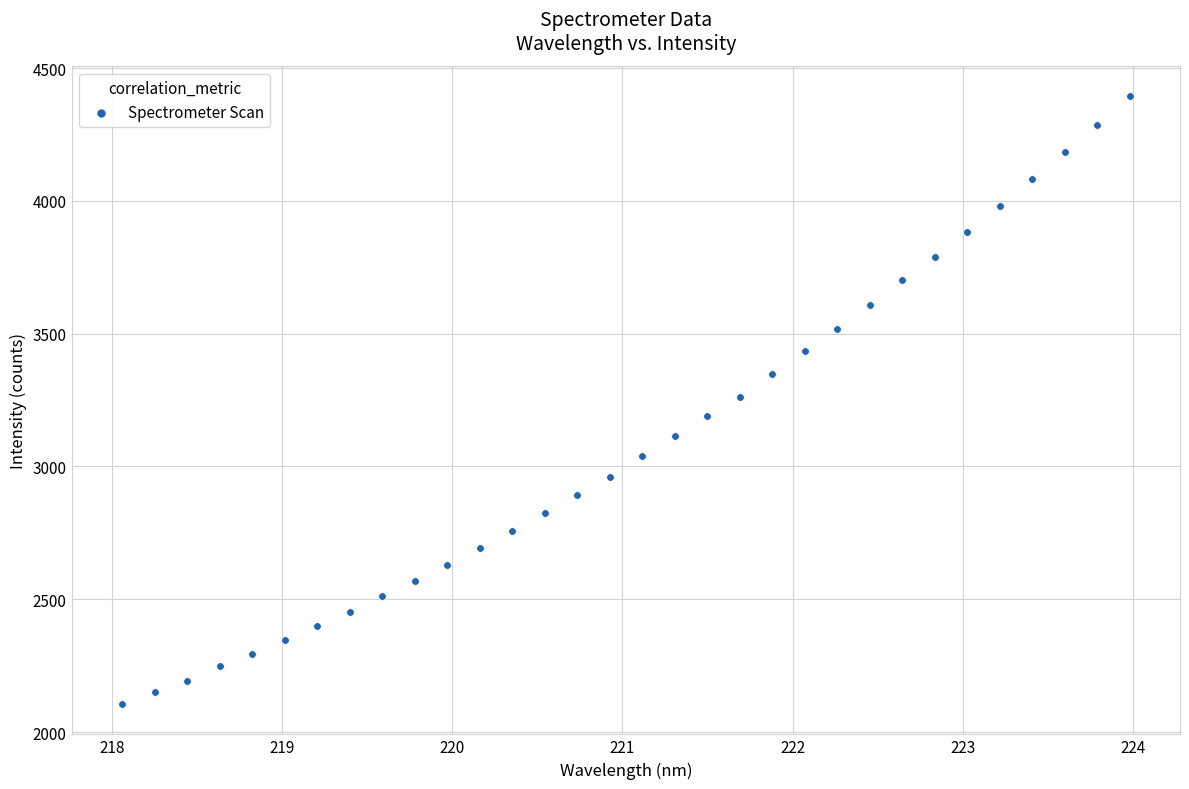

What is the range of X values (max minus min)?

5.9